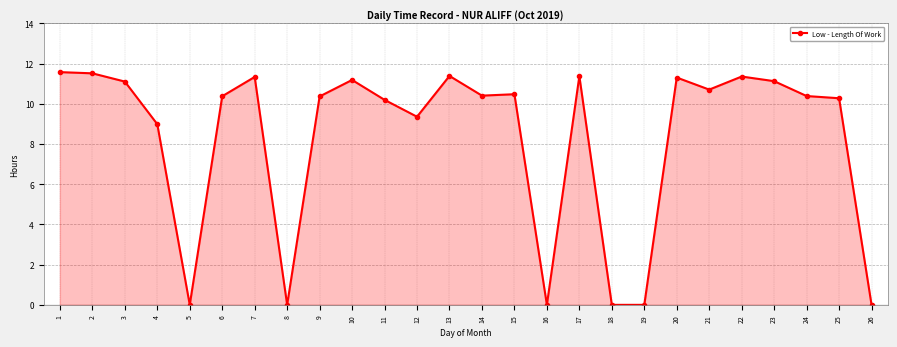

What is the maximum value shown in the chart?

11.6